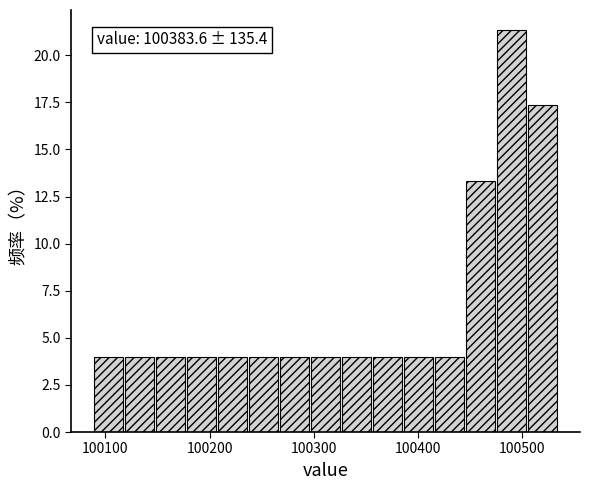

Read against the x-axis, roughly where is the centre of the tallest bar?

100490